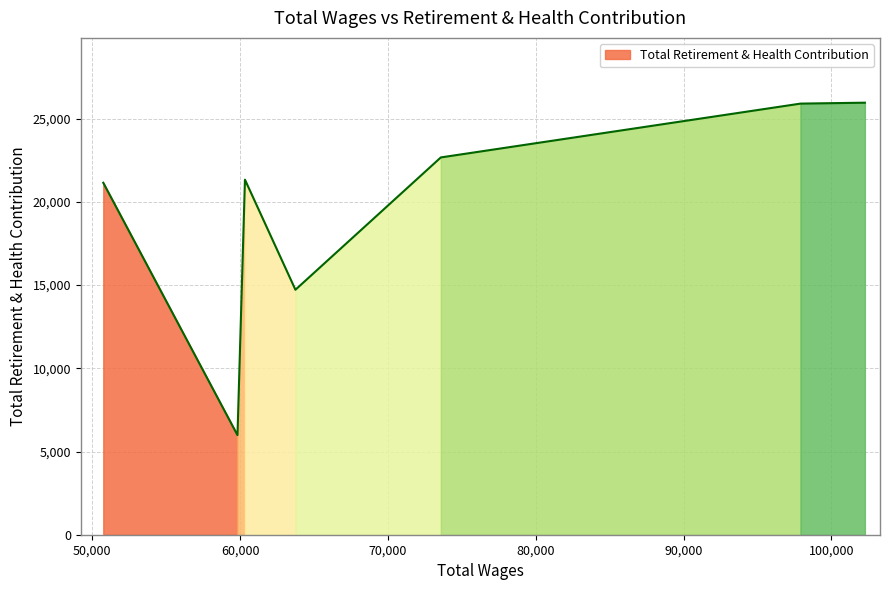

The chart shows a value of 6896 at 97906.0. True or false?

False